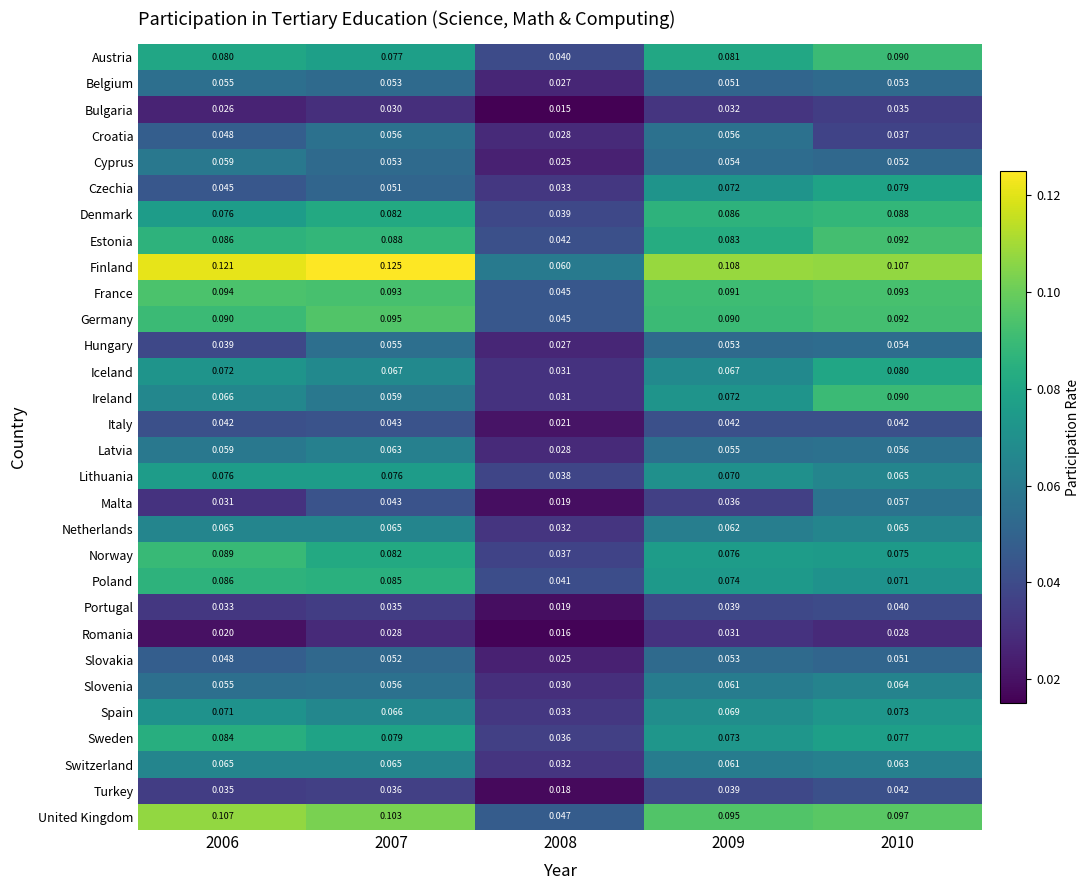

Is the value of Malta at 2010 greater than the value of Denmark at 2009?

No